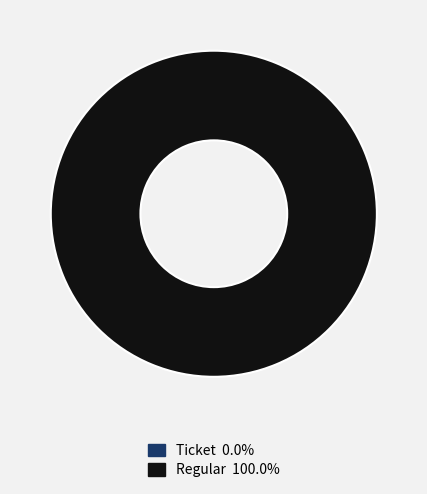

Which slice is the largest?

Regular